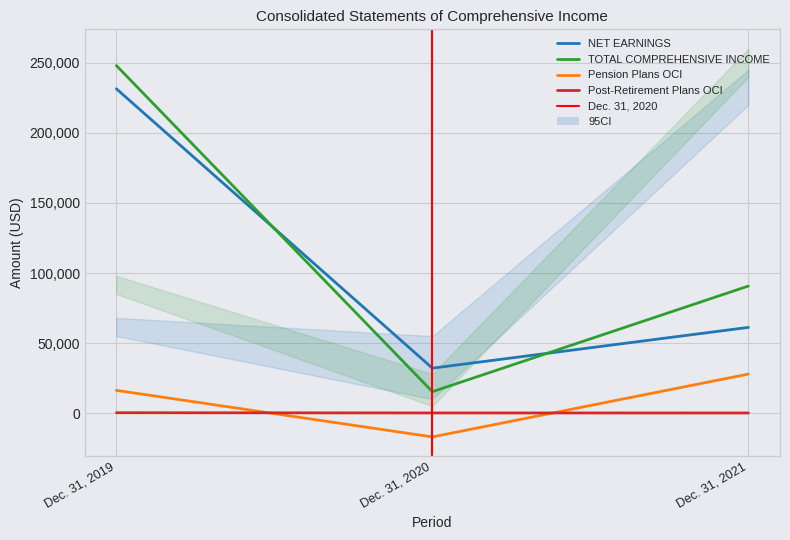

What is the total value across all series at Dec. 31, 2020?

30652